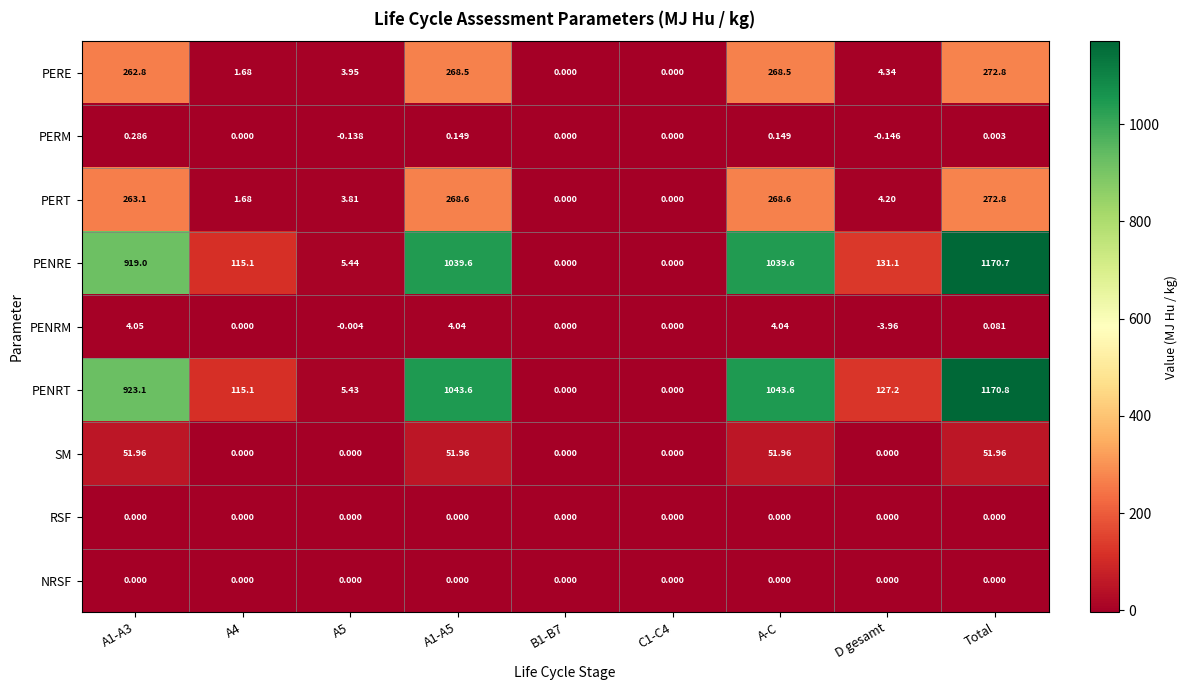

Between A1-A3 and A5, which series saw the biggest shift?

PENRT